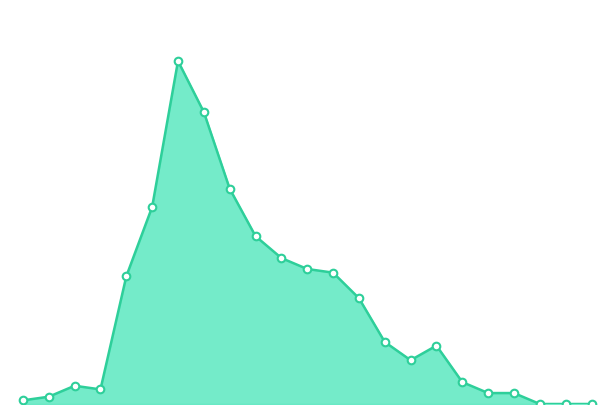

Is this an area chart (filled region under the line)?

Yes